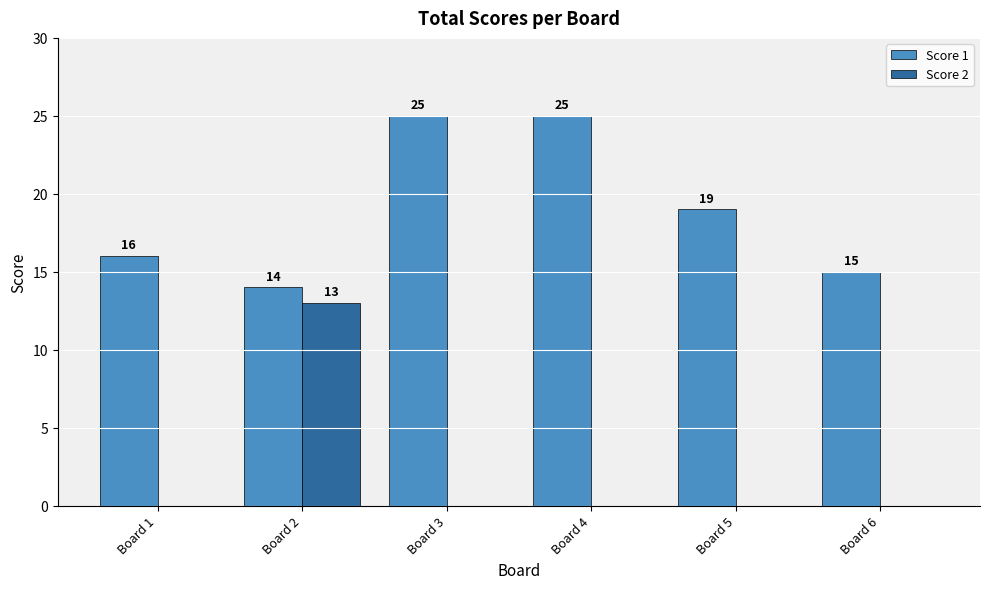

Between Board 1 and Board 5, which series saw the biggest shift?

Score 1